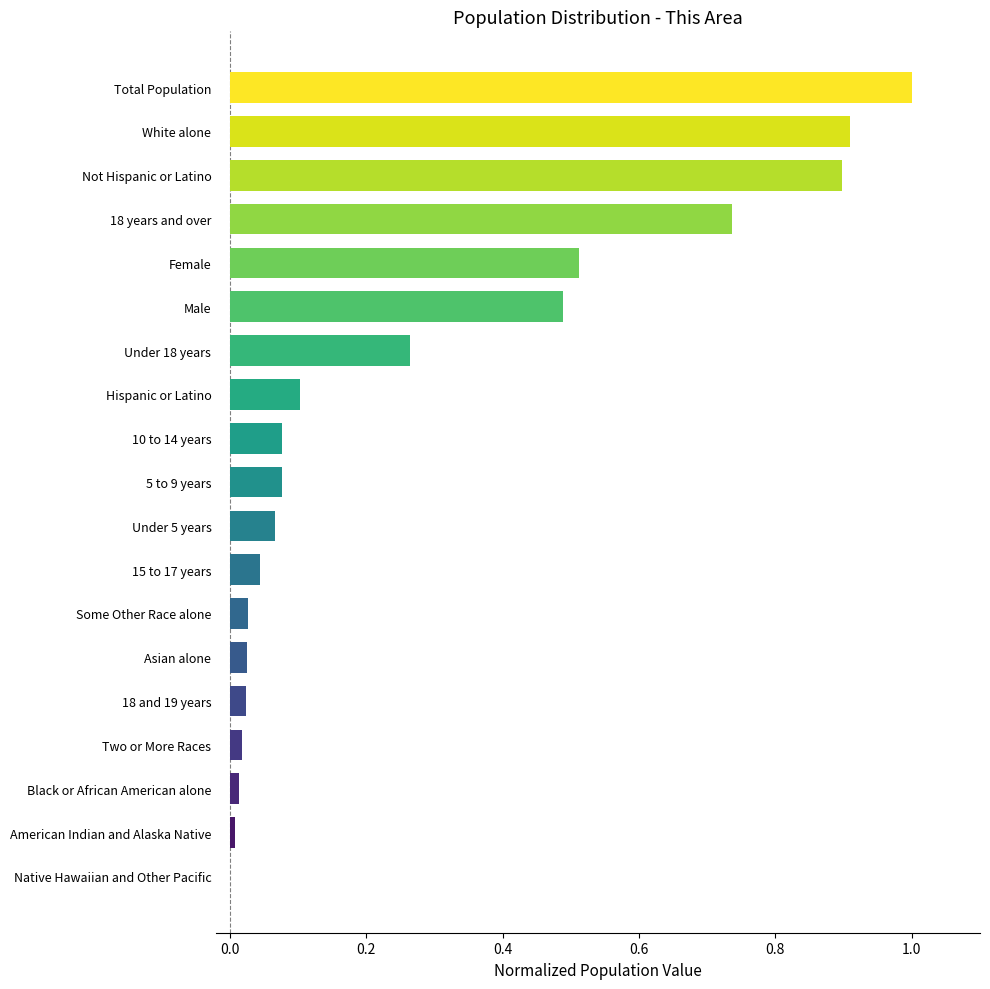

Which has a higher value, Two or More Races or Female?

Female